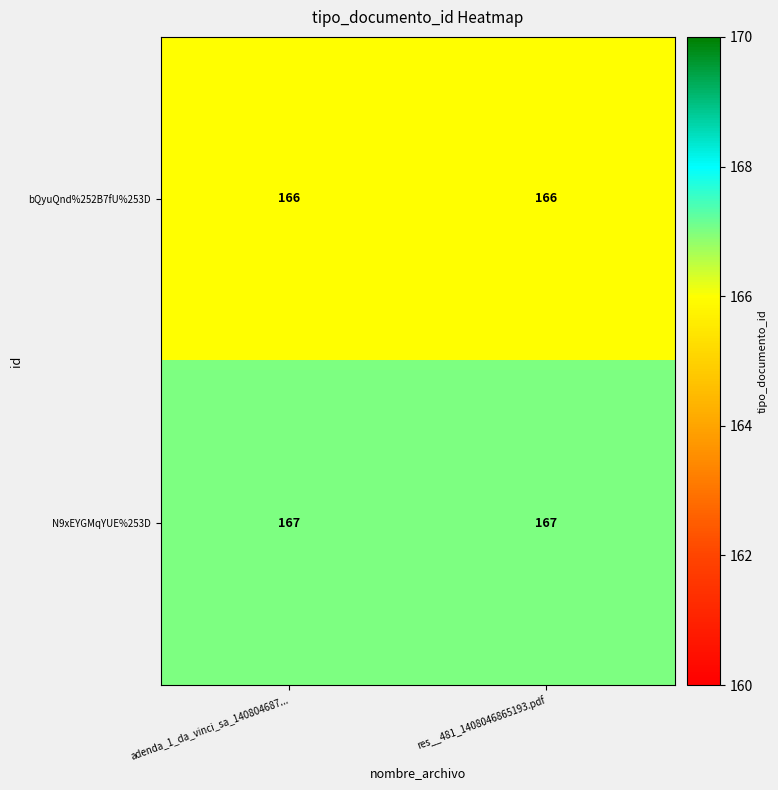

Read the N9xEYGMqYUE%253D value at res__481_1408046865193.pdf.

167